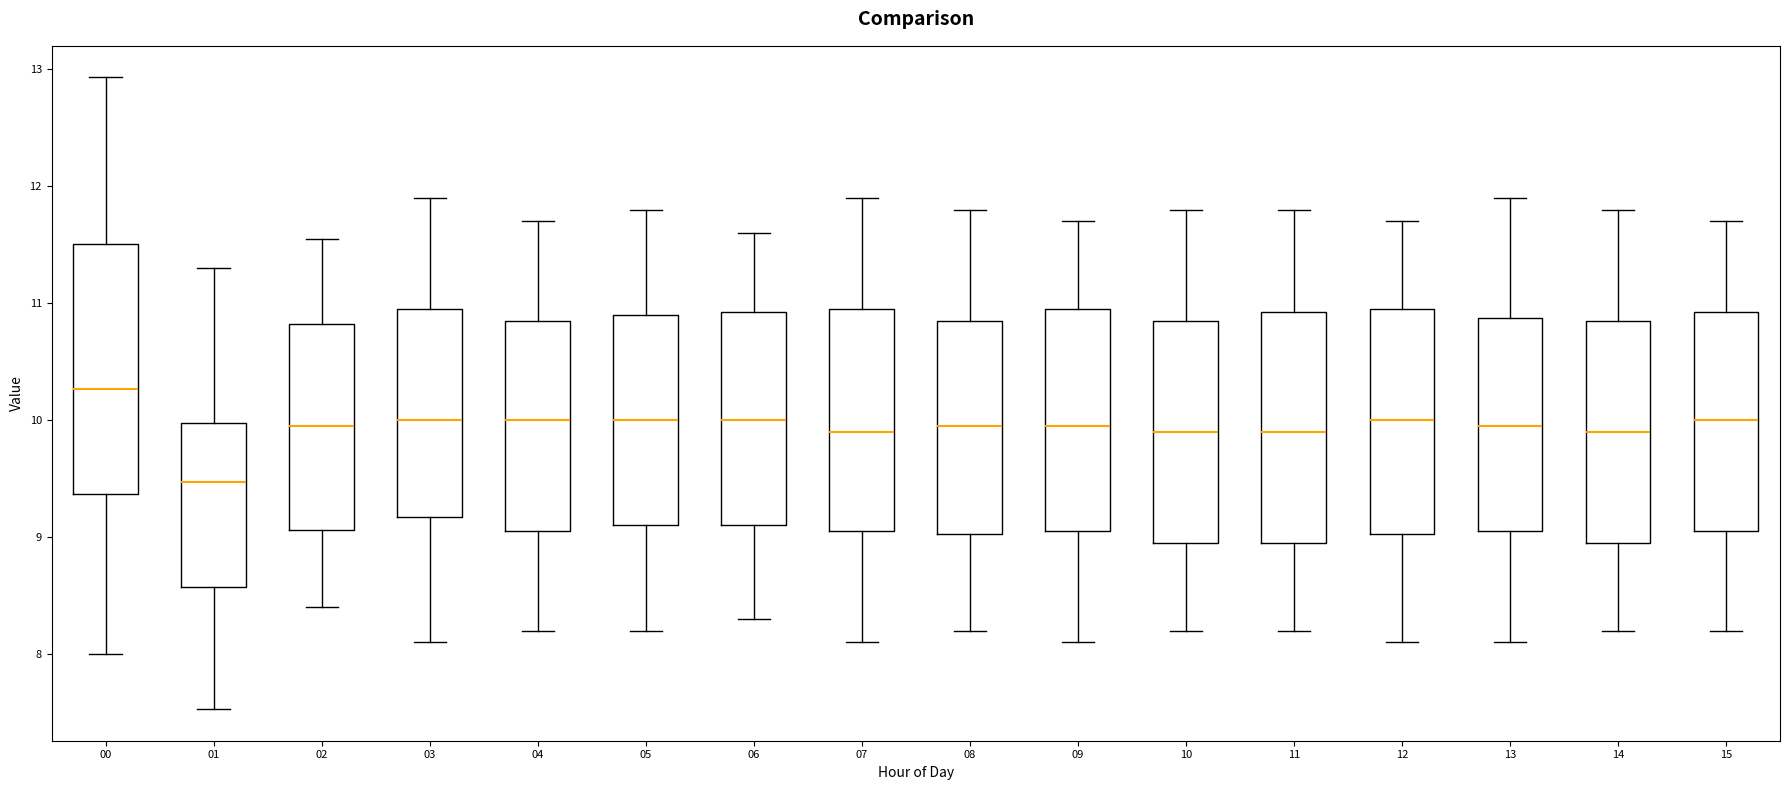

Reading left to right, read every box against the y-axis: the position of its median line, the range the box covers, and the ends of its whiskers. The values are not printed on the chart, so give them approximately, as read against the axis.

00: median 10.3, box 9.4 to 11.5, whiskers 8.0 to 12.9
01: median 9.5, box 8.6 to 10.0, whiskers 7.5 to 11.3
02: median 10.0, box 9.1 to 10.8, whiskers 8.4 to 11.6
03: median 10.0, box 9.2 to 11.0, whiskers 8.1 to 11.9
04: median 10.0, box 9.1 to 10.9, whiskers 8.2 to 11.7
05: median 10.0, box 9.1 to 10.9, whiskers 8.2 to 11.8
06: median 10.0, box 9.1 to 10.9, whiskers 8.3 to 11.6
07: median 9.9, box 9.1 to 11.0, whiskers 8.1 to 11.9
08: median 10.0, box 9.0 to 10.9, whiskers 8.2 to 11.8
09: median 10.0, box 9.1 to 11.0, whiskers 8.1 to 11.7
10: median 9.9, box 9.0 to 10.9, whiskers 8.2 to 11.8
11: median 9.9, box 9.0 to 10.9, whiskers 8.2 to 11.8
12: median 10.0, box 9.0 to 11.0, whiskers 8.1 to 11.7
13: median 10.0, box 9.1 to 10.9, whiskers 8.1 to 11.9
14: median 9.9, box 9.0 to 10.9, whiskers 8.2 to 11.8
15: median 10.0, box 9.1 to 10.9, whiskers 8.2 to 11.7